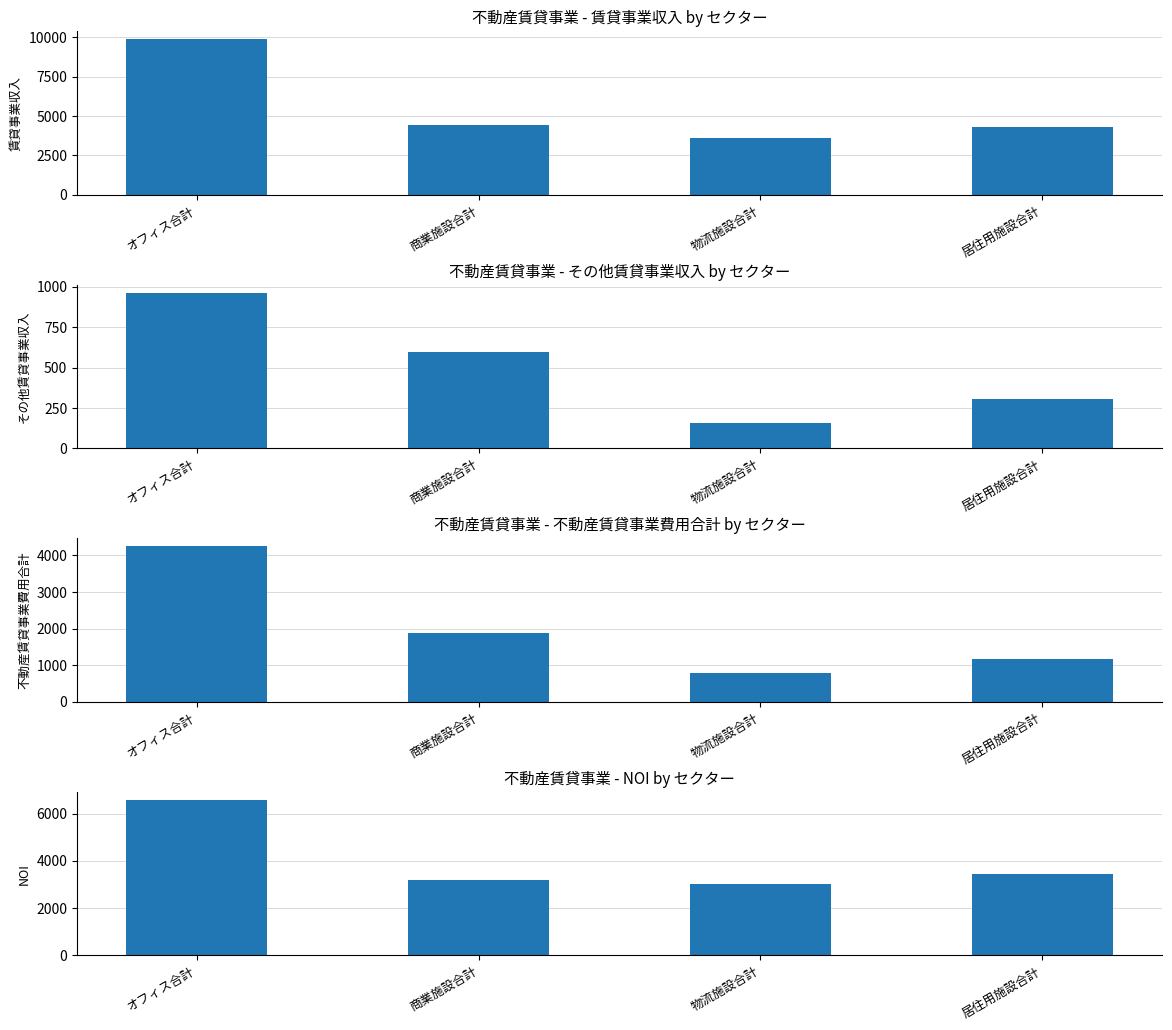

Rank the series by their maximum value, from highest to lowest.

賃貸事業収入, NOI, 不動産賃貸事業費用合計, その他賃貸事業収入